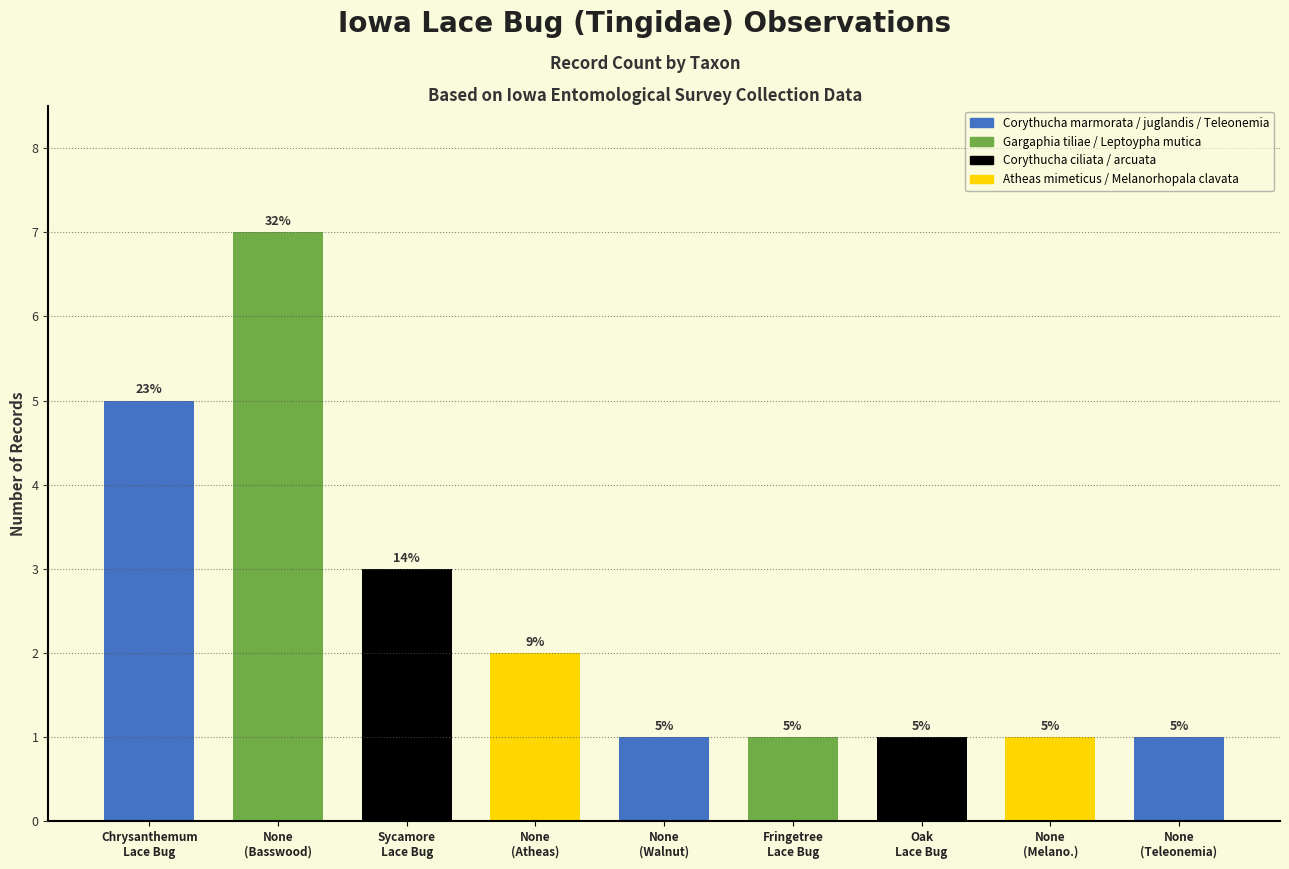

What is the value of the 6th bar from the left?

1